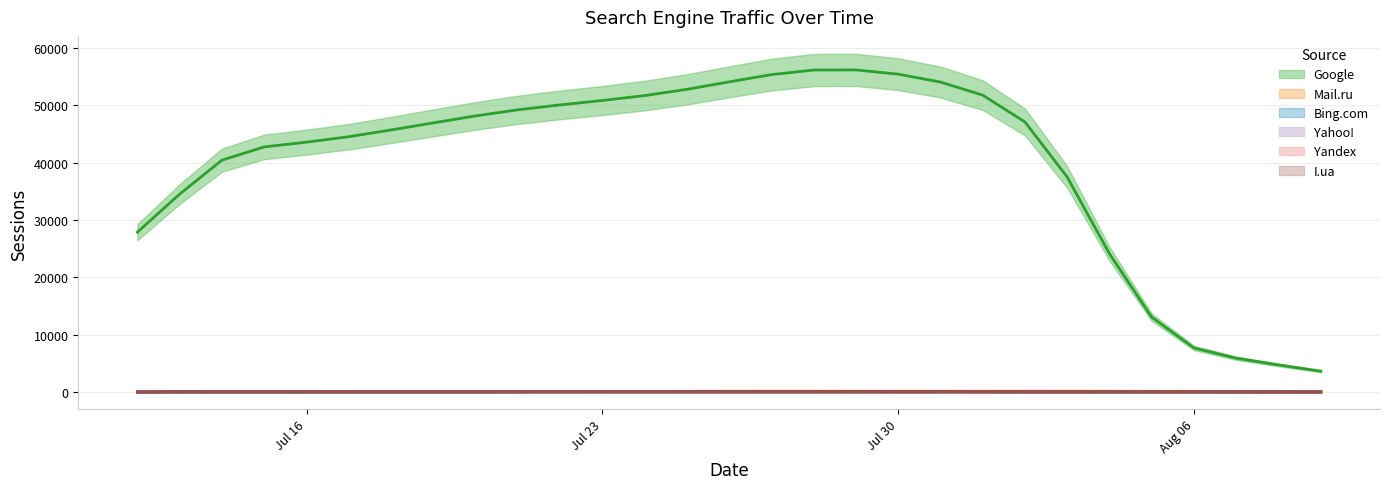

What is the average value of the Yahoo! series?

45